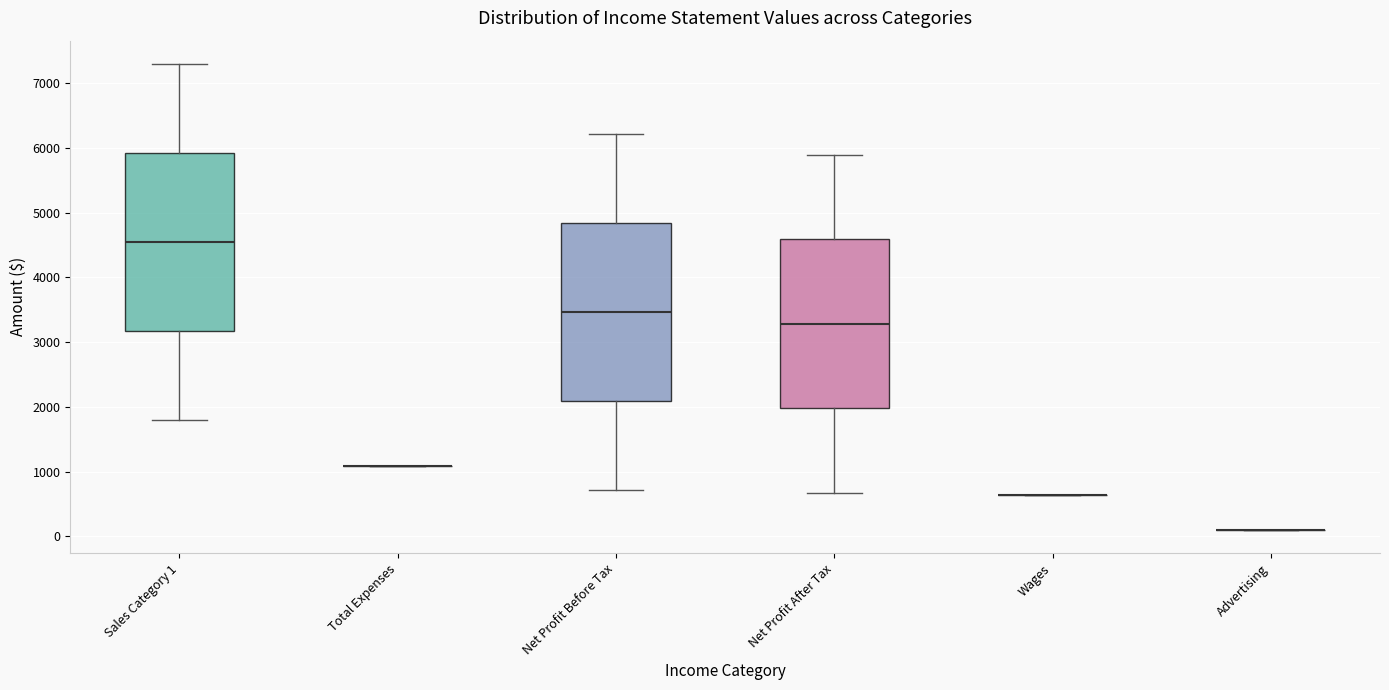

Reading left to right, transcribe this box plot: for each box, give where its median line is, the range the box spans, and where its two whiskers end, as read against the y-axis. The values are not printed on the chart, so give them approximately, as read against the axis.

Sales Category 1: median 4600, box 3200 to 5900, whiskers 1800 to 7300
Total Expenses: box collapsed to a line at 1100, whiskers 1100 to 1100
Net Profit Before Tax: median 3500, box 2100 to 4800, whiskers 700 to 6200
Net Profit After Tax: median 3300, box 2000 to 4600, whiskers 700 to 5900
Wages: box collapsed to a line at 600, whiskers 600 to 600
Advertising: box collapsed to a line at 100, whiskers 100 to 100